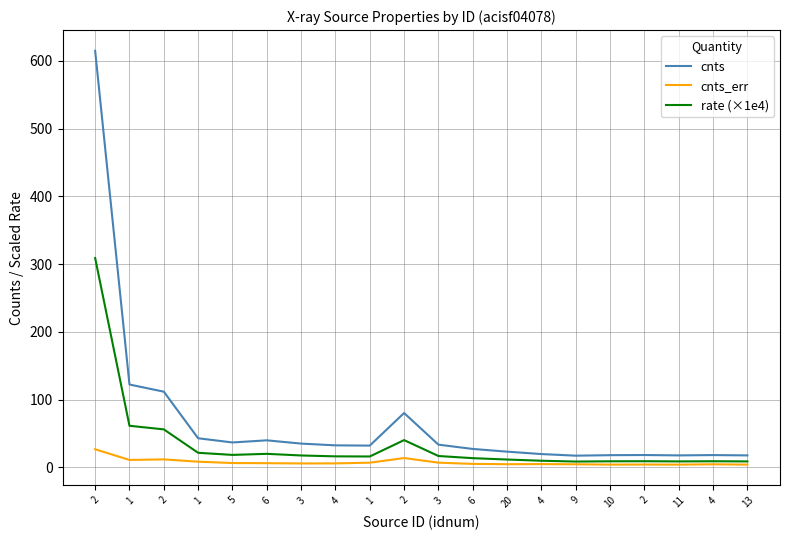

List the labels in order of cnts value, largest first.

2, 1, 2, 2, 1, 6, 5, 3, 3, 4, 1, 6, 20, 4, 2, 4, 10, 11, 13, 9